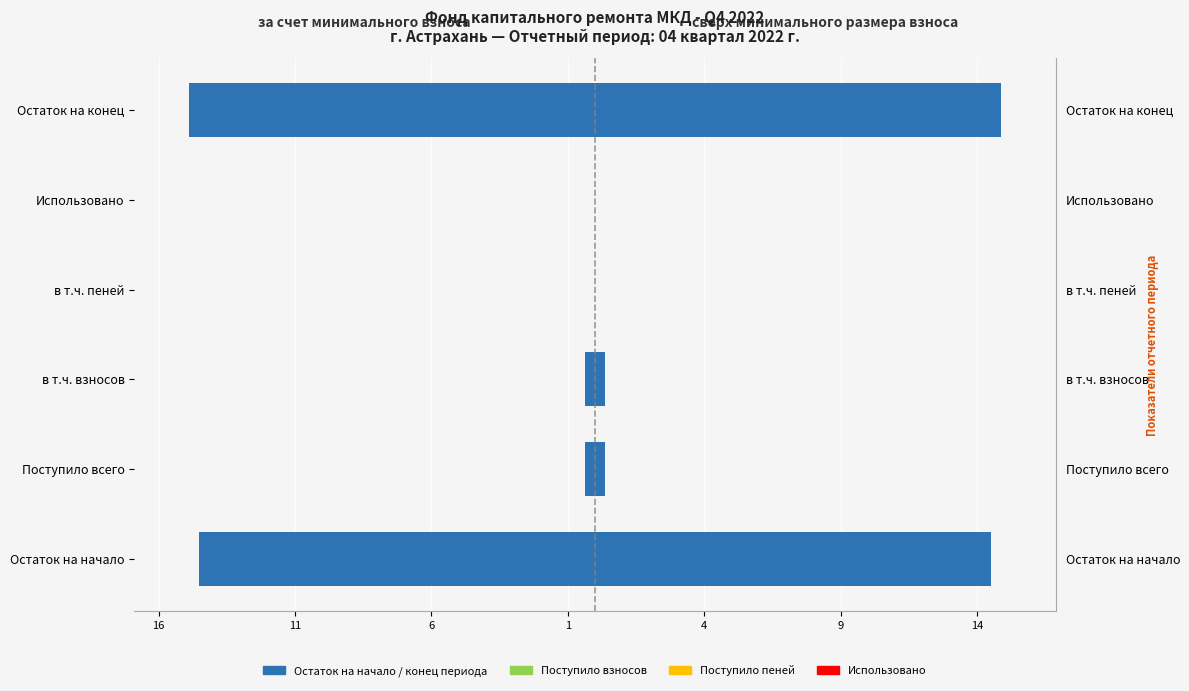

Which series changed the most between Остаток на начало and Поступило всего?

за счет минимального взноса